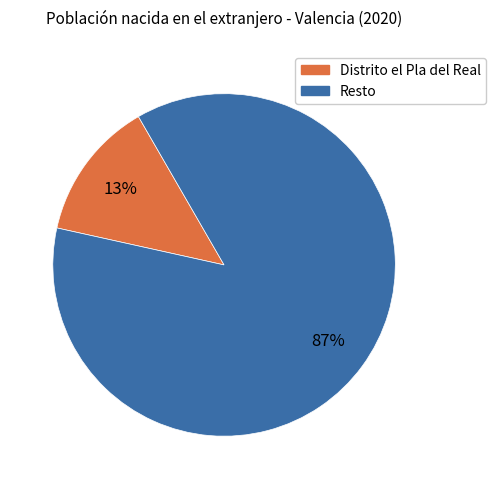

To the nearest percent, what is the average slice percentage?

50%